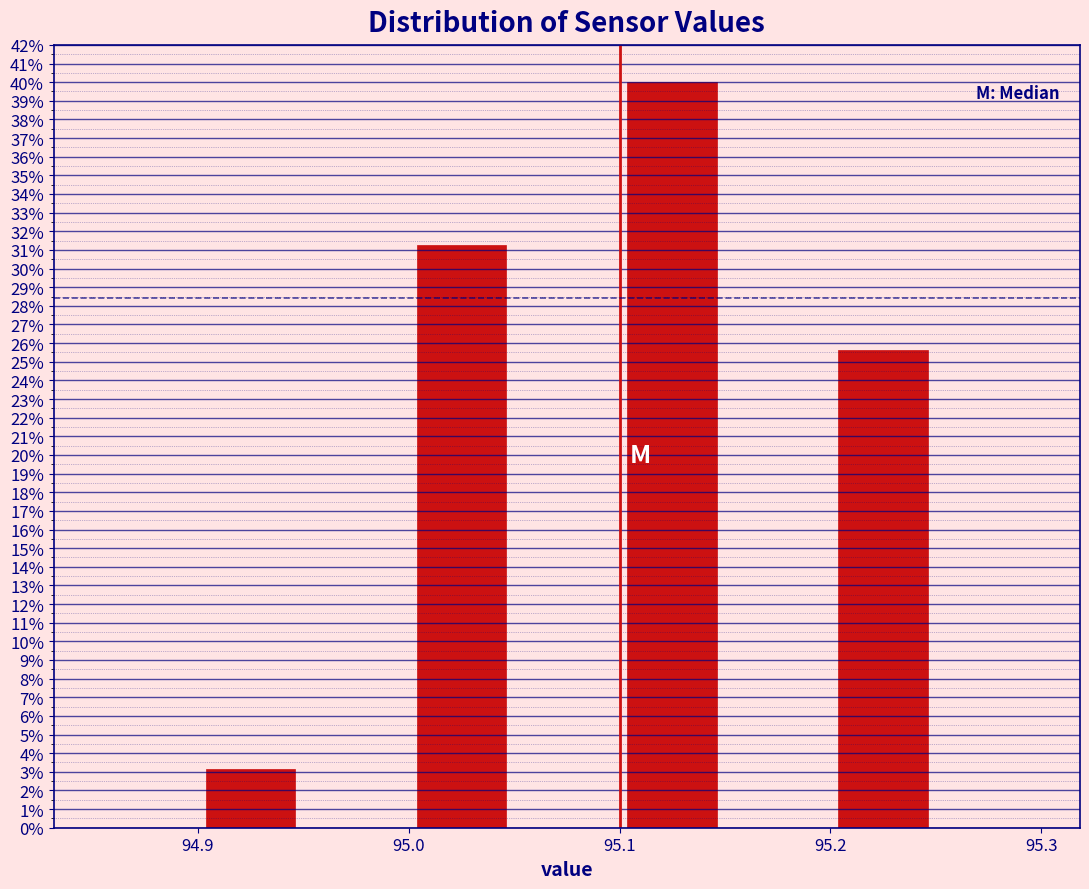

Over which range of the x-axis is the bar tallest?

95.10 to 95.15